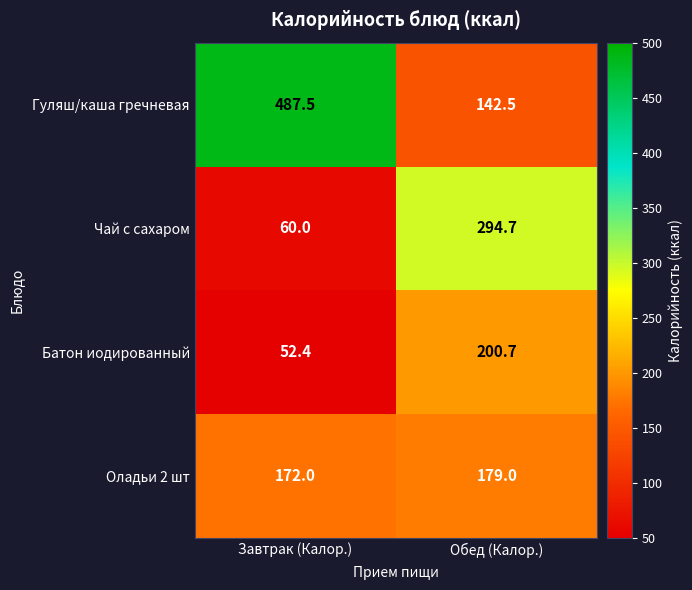

What is the sum of all Чай с сахаром values?

354.7